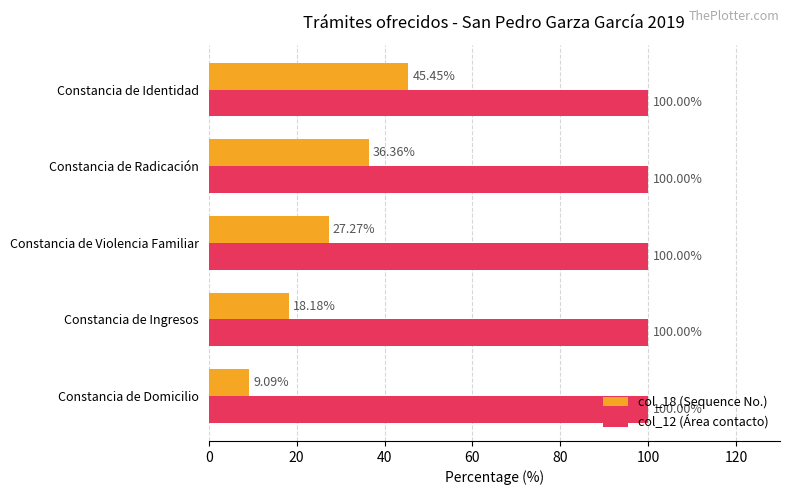

Which series has the largest range (max minus min)?

col_18 (Sequence No.)